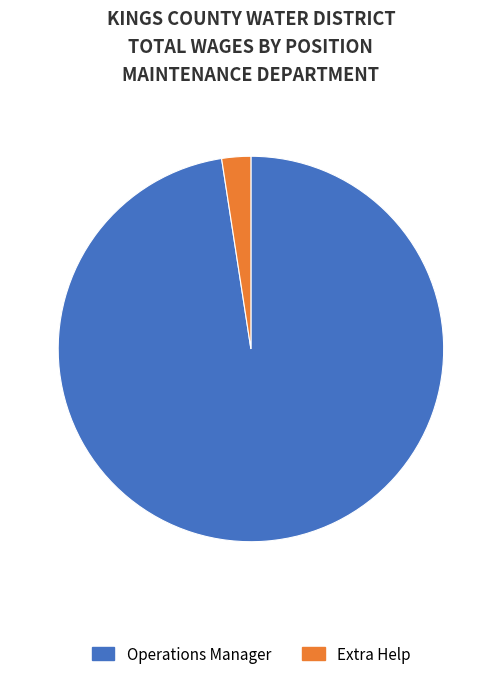

Is the sum of Operations Manager and Extra Help greater than half?

Yes